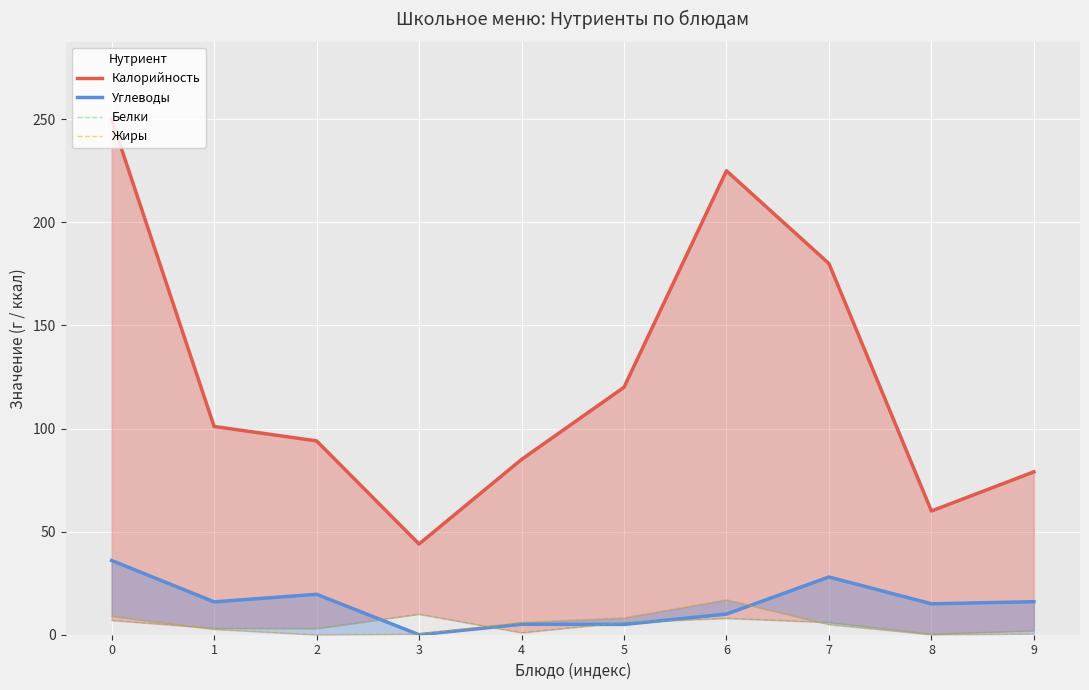

Reading left to right, extract all data points from this chart.

Калорийность: 0=250.0	1=101.0	2=94.0	3=44.0	4=85.0	5=120.0	6=225.0	7=180.0	8=60.0	9=79.0
Углеводы: 0=36.0	1=15.9	2=19.6	3=0.0	4=5.1	5=5.0	6=10.0	7=28.0	8=15.0	9=16.0
Белки: 0=7.0	1=3.2	2=3.0	3=10.0	4=1.0	5=6.0	6=8.0	7=6.0	8=0.3	9=2.0
Жиры: 0=9.0	1=2.7	2=0.0	3=0.4	4=6.0	5=8.2	6=17.0	7=5.0	8=0.1	9=0.5